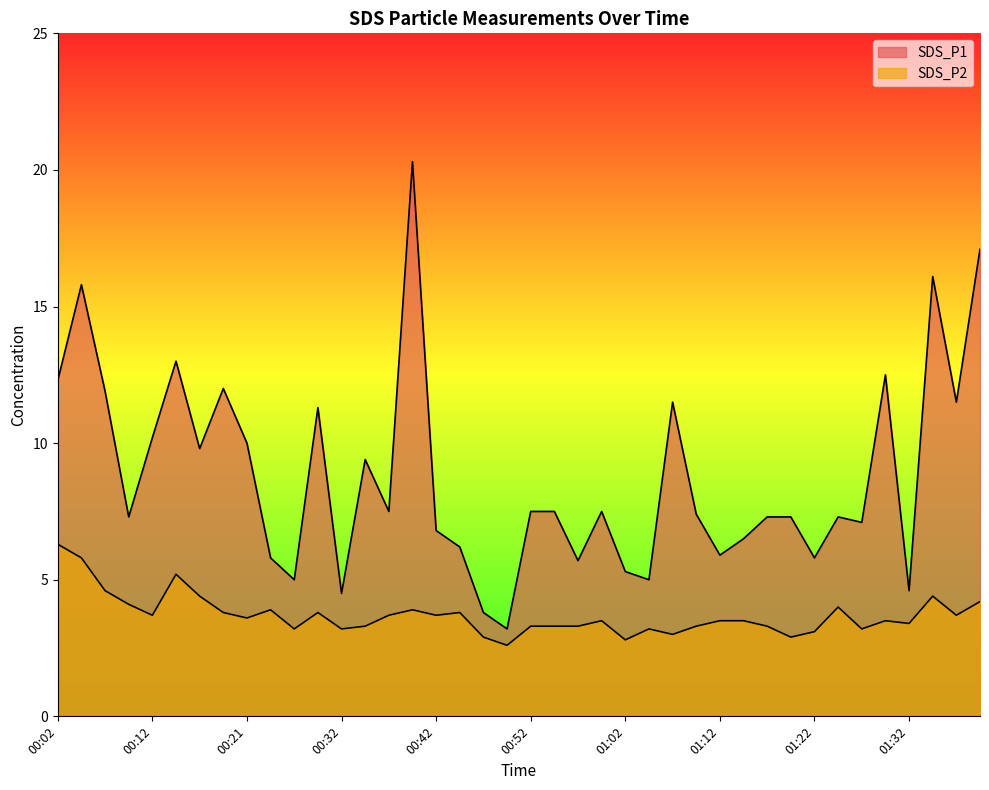

Reading left to right, extract all data points from this chart.

SDS_P1: 12.3	15.8	11.9	7.3	10.2	13.0	9.8	12.0	10.0	5.8	5.0	11.3	4.5	9.4	7.5	20.3	6.8	6.2	3.8	3.2	7.5	7.5	5.7	7.5	5.3	5.0	11.5	7.4	5.9	6.5	7.3	7.3	5.8	7.3	7.1	12.5	4.6	16.1	11.5	17.1
SDS_P2: 6.3	5.8	4.6	4.1	3.7	5.2	4.4	3.8	3.6	3.9	3.2	3.8	3.2	3.3	3.7	3.9	3.7	3.8	2.9	2.6	3.3	3.3	3.3	3.5	2.8	3.2	3.0	3.3	3.5	3.5	3.3	2.9	3.1	4.0	3.2	3.5	3.4	4.4	3.7	4.2